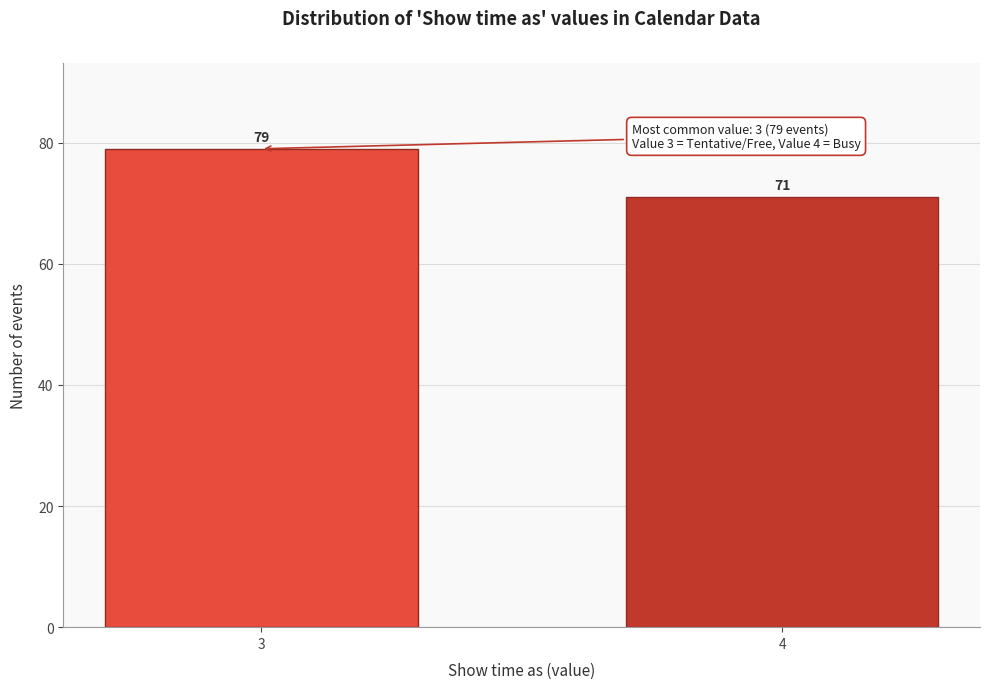

Reading left to right, extract all data points from this chart.

3=79	4=71